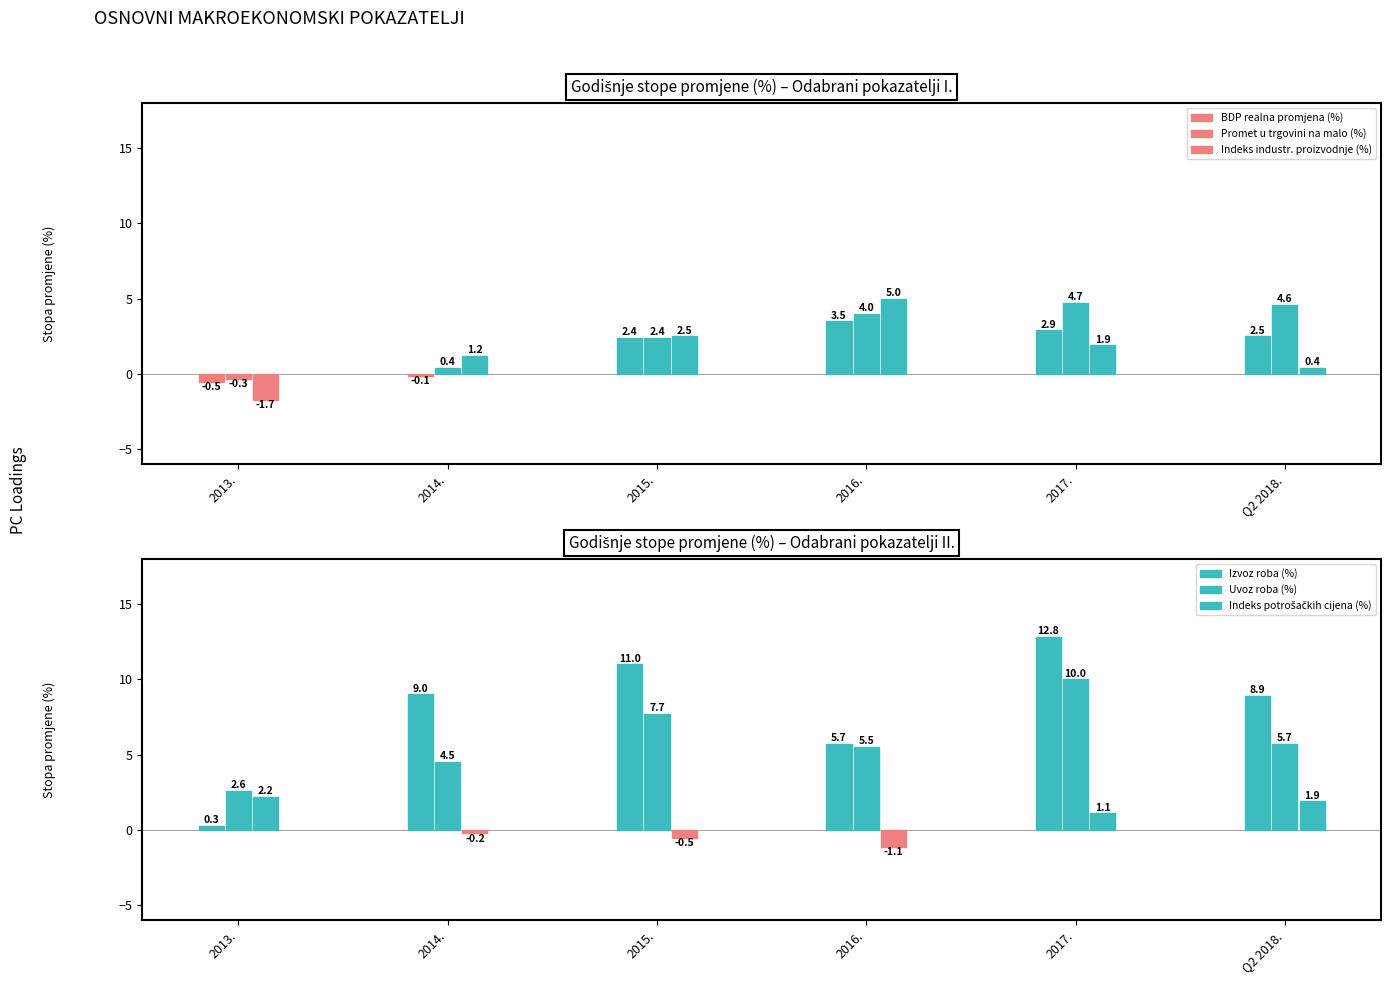

Reading right to left, what are all the values shown in this chart?

BDP realna promjena (%): 2.5	2.9	3.5	2.4	-0.1	-0.5
Promet u trgovini na malo (%): 4.6	4.7	4.0	2.4	0.4	-0.3
Indeks industr. proizvodnje (%): 0.4	1.9	5.0	2.5	1.2	-1.7
Izvoz roba (%): 8.9	12.8	5.7	11.0	9.0	0.3
Uvoz roba (%): 5.7	10.0	5.5	7.7	4.5	2.6
Indeks potrošačkih cijena (%): 1.9	1.1	-1.1	-0.5	-0.2	2.2